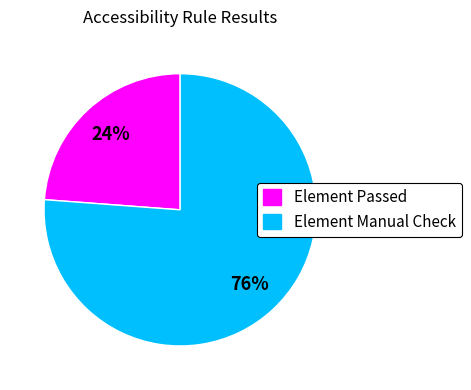

Is the sum of Element Passed and Element Manual Check greater than half?

Yes